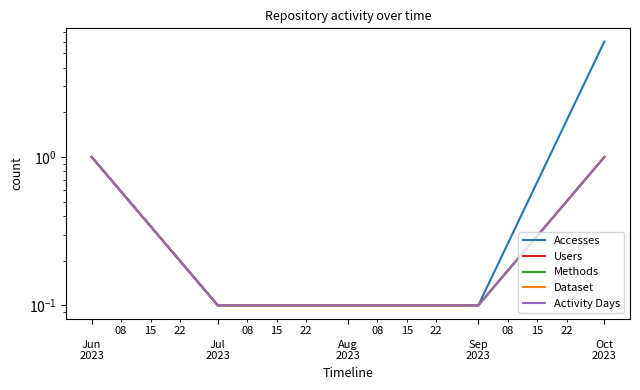

The value of Accesses at 
Oct
2023 is 2.4. True or false?

False